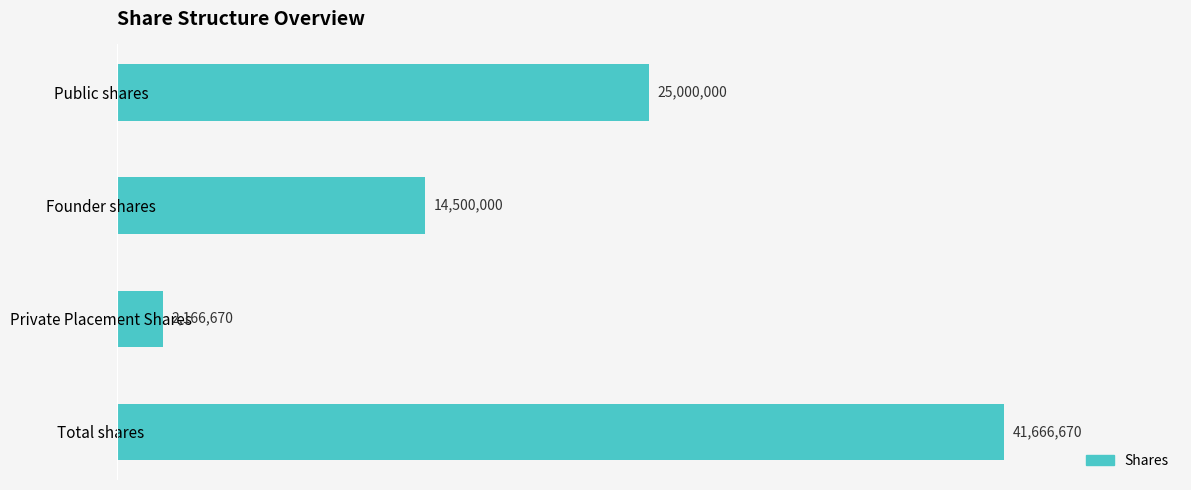

Rank the categories by value from highest to lowest.

Total shares, Public shares, Founder shares, Private Placement Shares